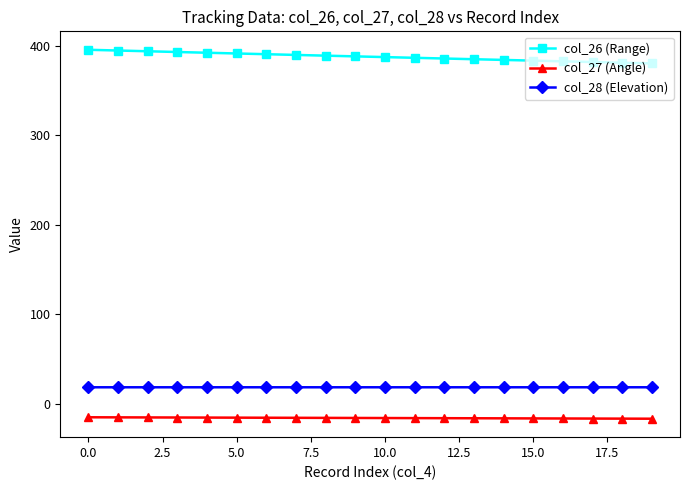

True or false: col_26 (Range) and col_27 (Angle) intersect in this chart.

False